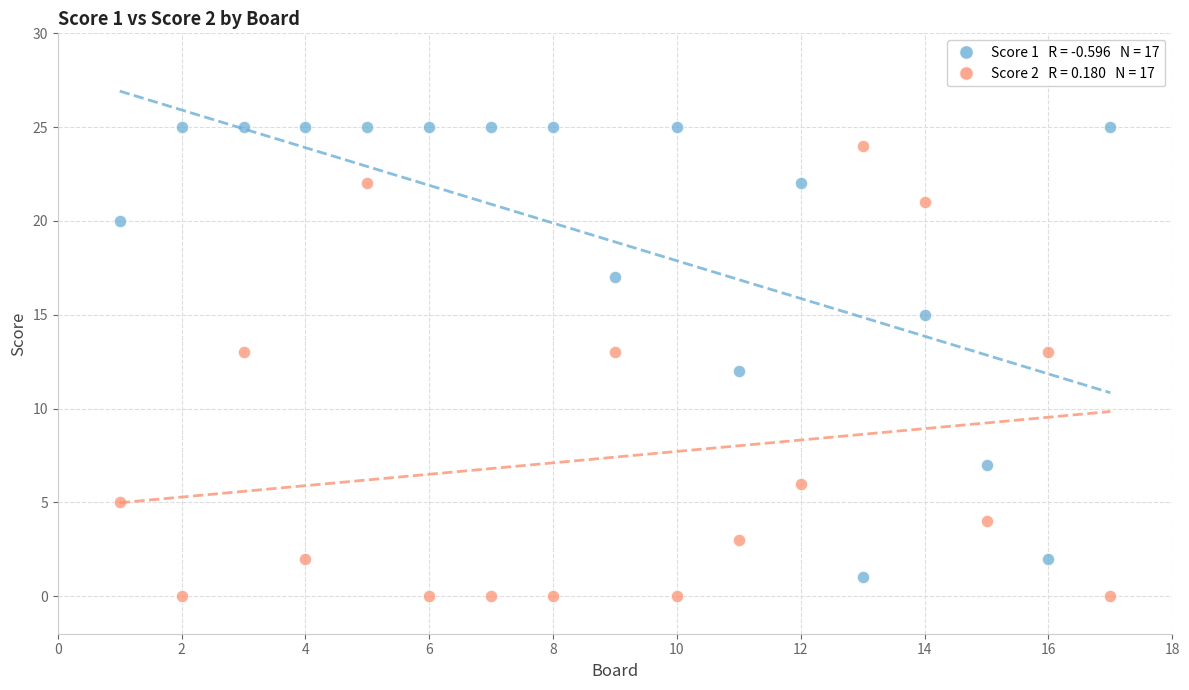

Across all data points, what is the range of X values (max minus min)?

16